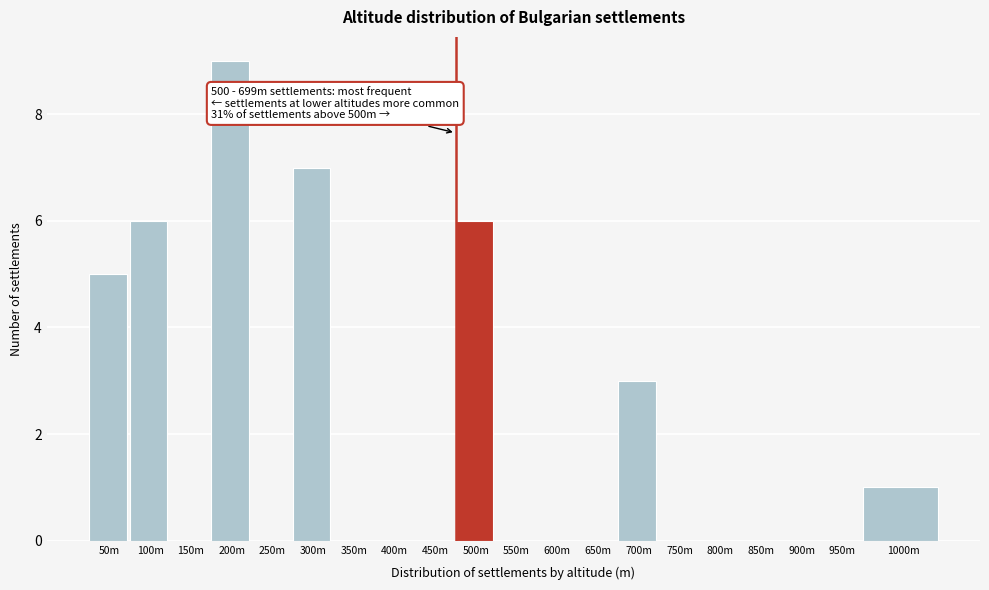

Reading left to right, list all the values displayed in this chart.

50m=5	100m=6	150m=0	200m=9	250m=0	300m=7	350m=0	400m=0	450m=0	500m=6	550m=0	600m=0	650m=0	700m=3	750m=0	800m=0	850m=0	900m=0	950m=0	1000m=1